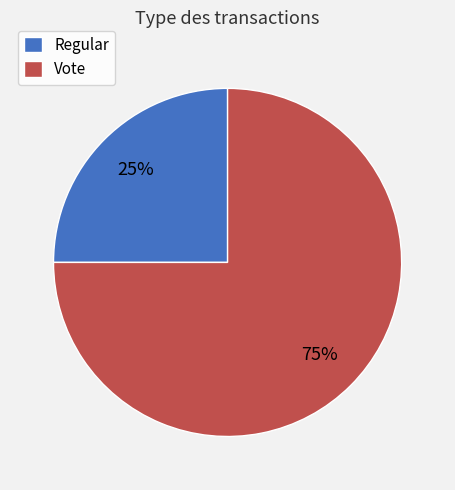

The Vote slice represents 88% of the pie. True or false?

False